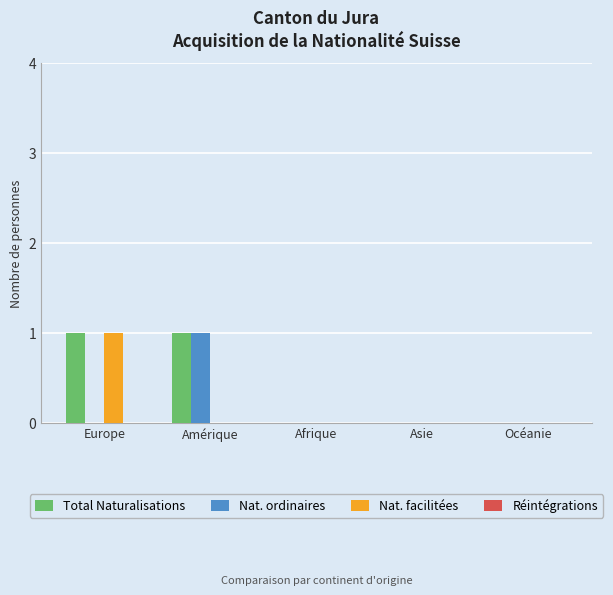

Reading left to right, what are all the values shown in this chart?

Total Naturalisations: Europe=1	Amérique=1	Afrique=0	Asie=0	Océanie=0
Nat. ordinaires: Europe=0	Amérique=1	Afrique=0	Asie=0	Océanie=0
Nat. facilitées: Europe=1	Amérique=0	Afrique=0	Asie=0	Océanie=0